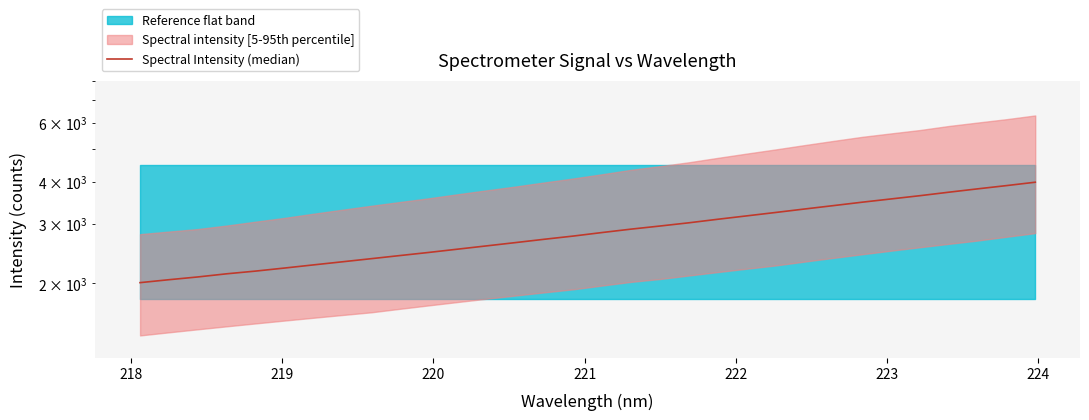

How many values are below 2831?

16